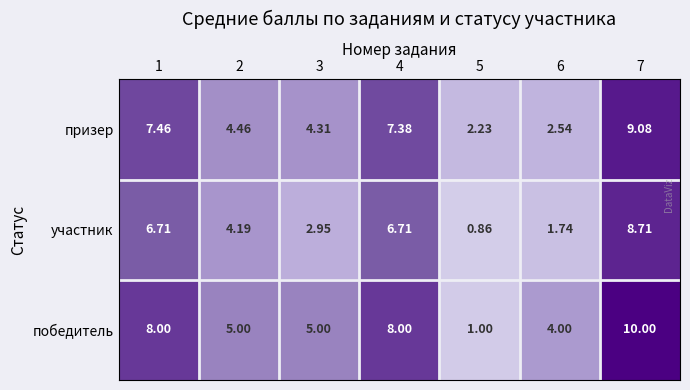

Which series has the largest range (max minus min)?

победитель